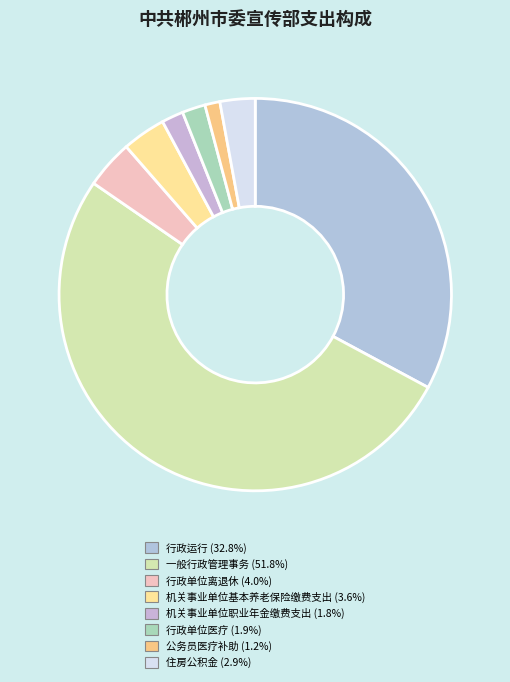

Combined, do 机关事业单位职业年金缴费支出 and 公务员医疗补助 account for over 50%?

No